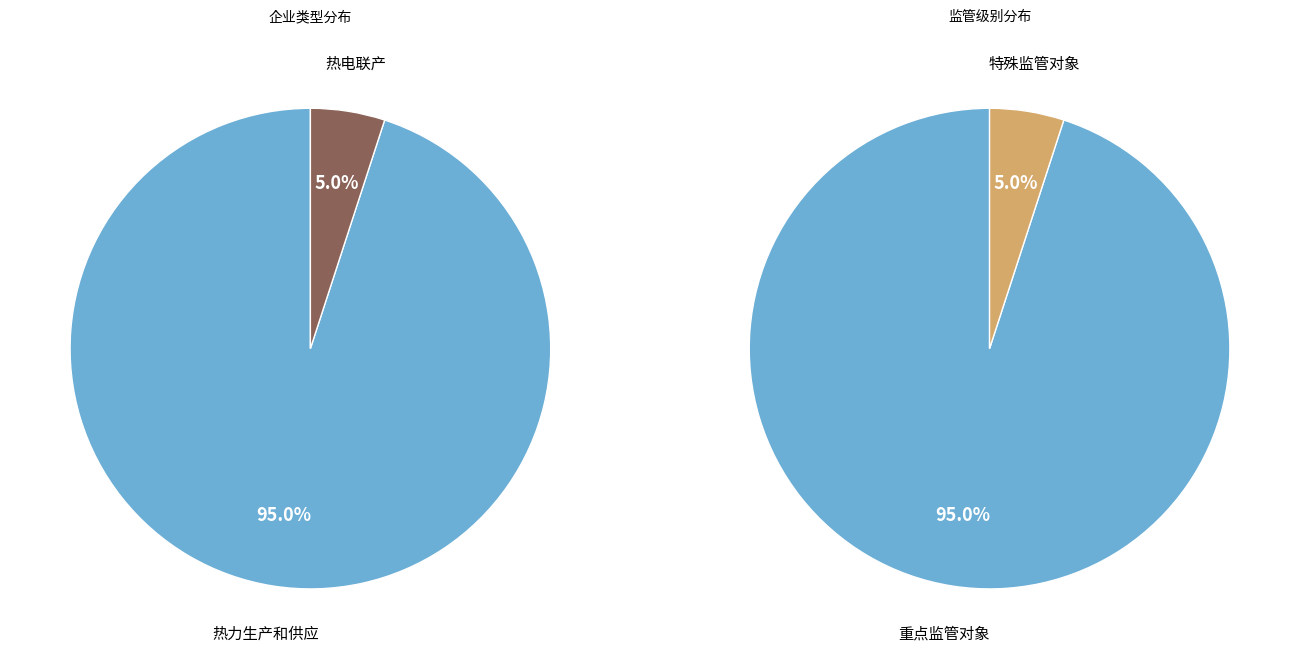

Which category has the smallest portion of the pie?

热电联产